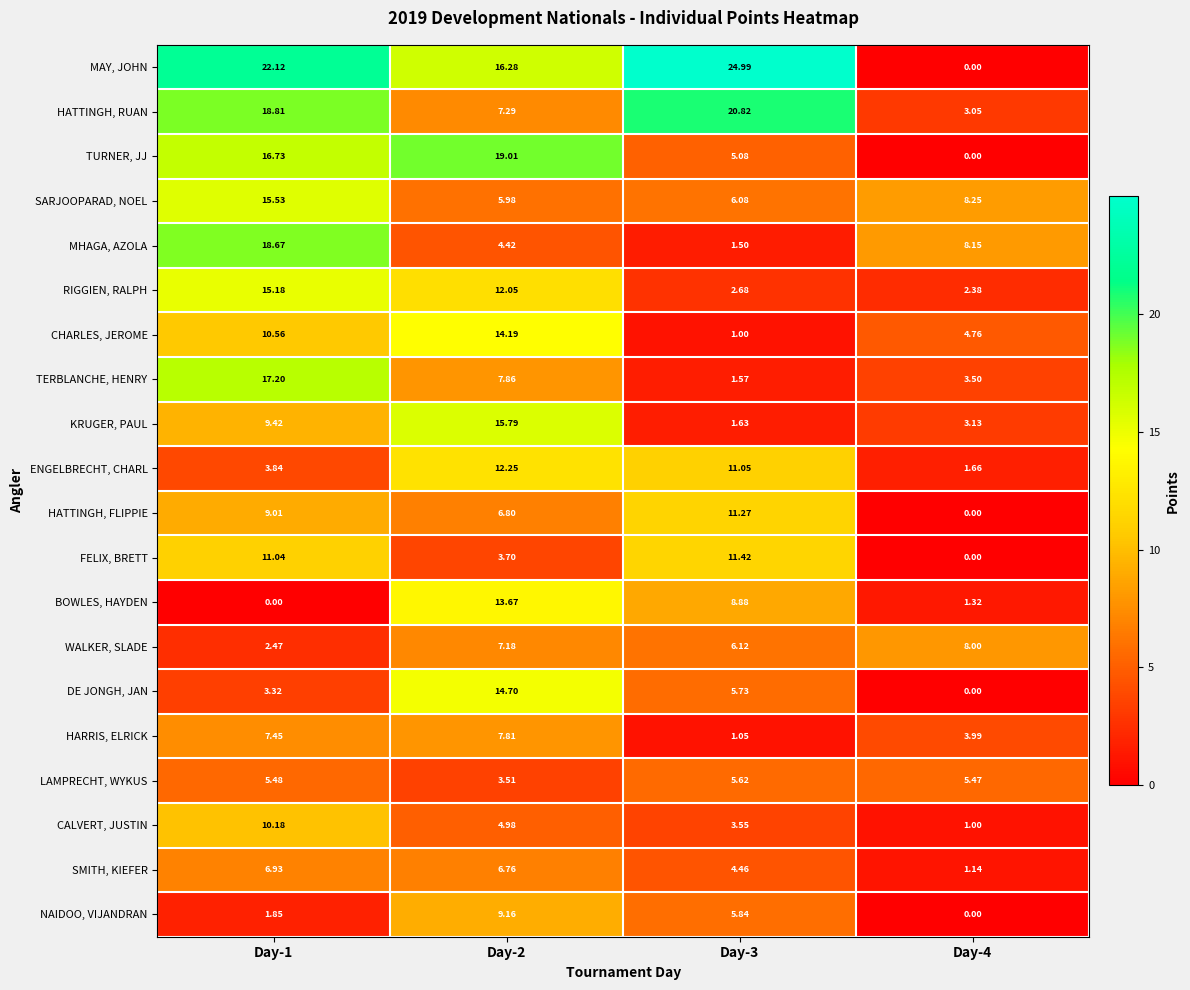

Which series has the widest spread of values?

MAY, JOHN